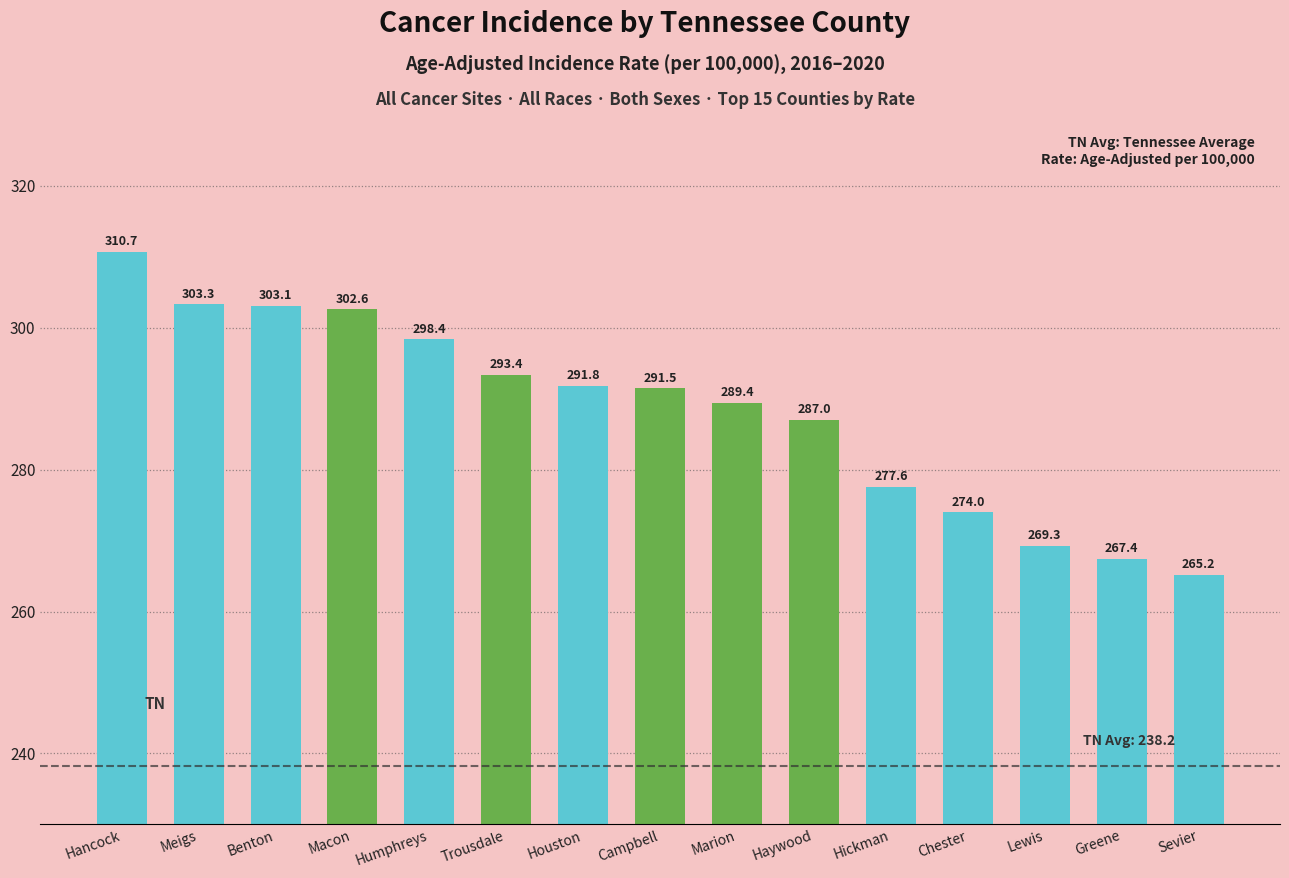

The chart shows a value of 310.7 at Hancock. True or false?

True